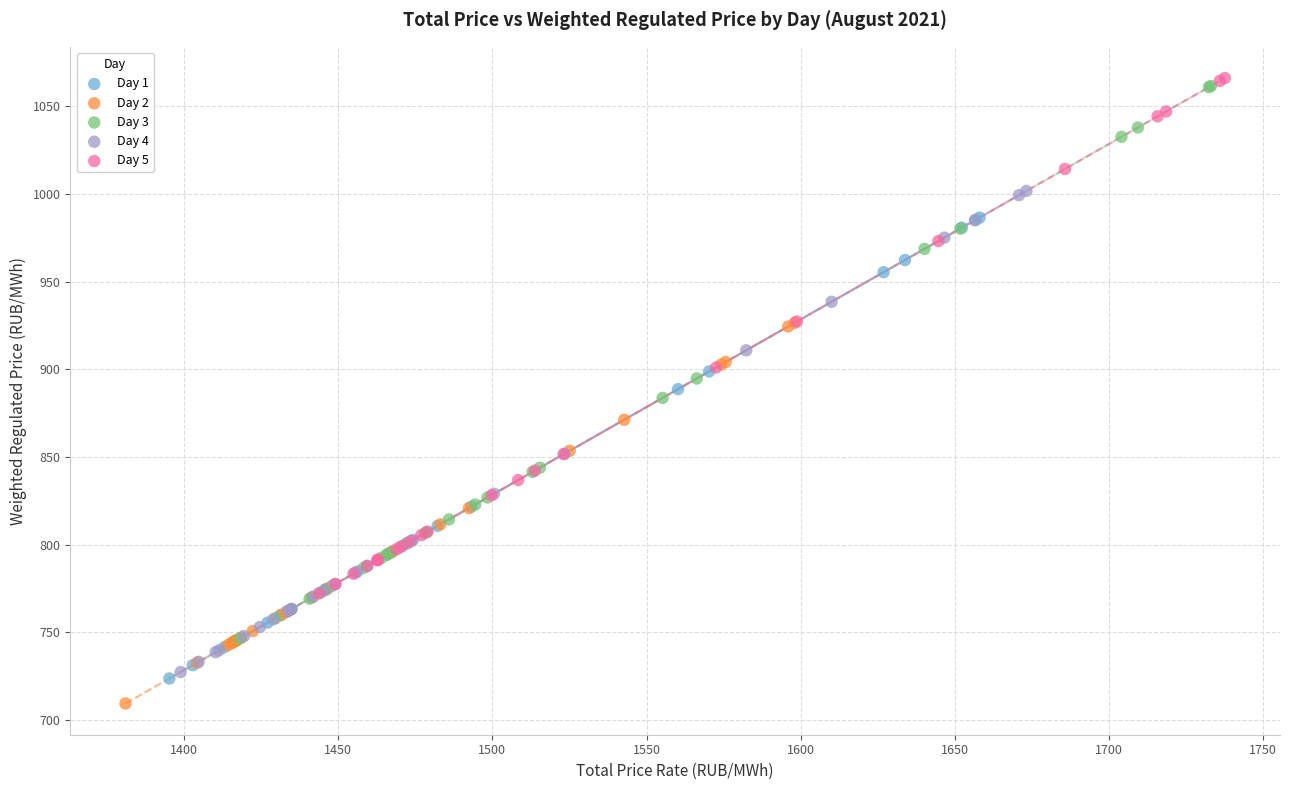

Which series has the widest spread of Y values?

Day 3